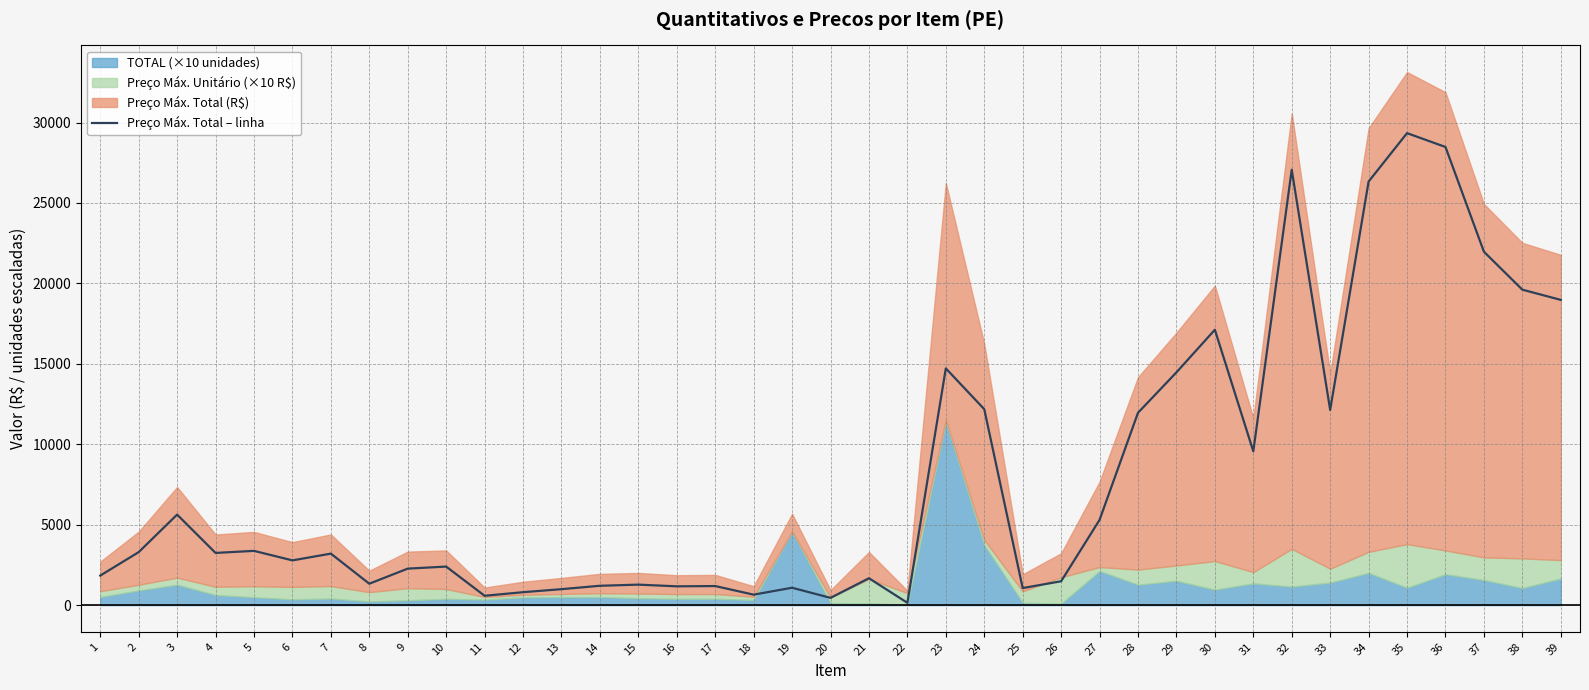

Reading left to right, extract all data points from this chart.

1=1837.0	2=3296.0	3=5628.6	4=3246.4	5=3374.6	6=2783.2	7=3203.3	8=1332.8	9=2270.7	10=2398.1	11=583.1	12=805.9	13=993.5	14=1205.0	15=1275.4	16=1170.4	17=1187.5	18=652.5	19=1083.1	20=453.2	21=1672.4	22=146.2	23=14717.4	24=12182.2	25=1062.5	26=1485.0	27=5300.0	28=11958.3	29=14470.3	30=17119.7	31=9562.0	32=27063.0	33=12132.4	34=26332.0	35=29339.3	36=28479.4	37=21969.5	38=19610.0	39=18975.0